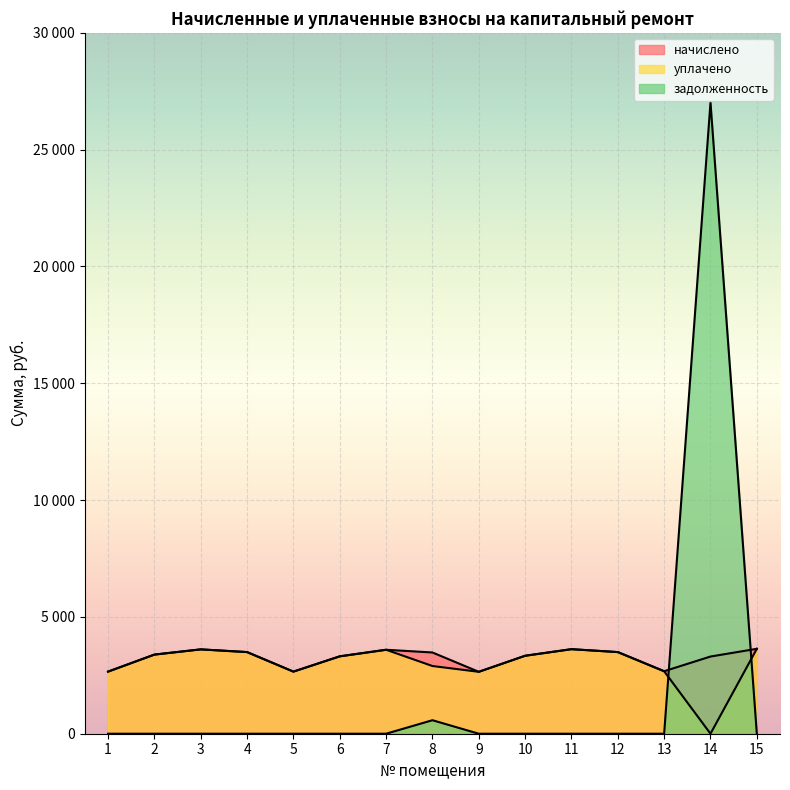

How many intersections are there between начислено and задолженность?

2